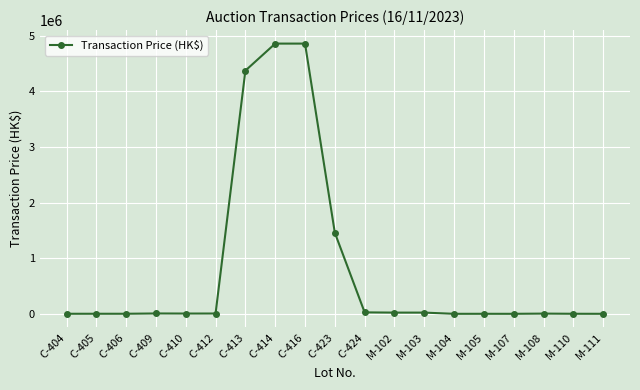

What is the greatest value displayed?

4860000